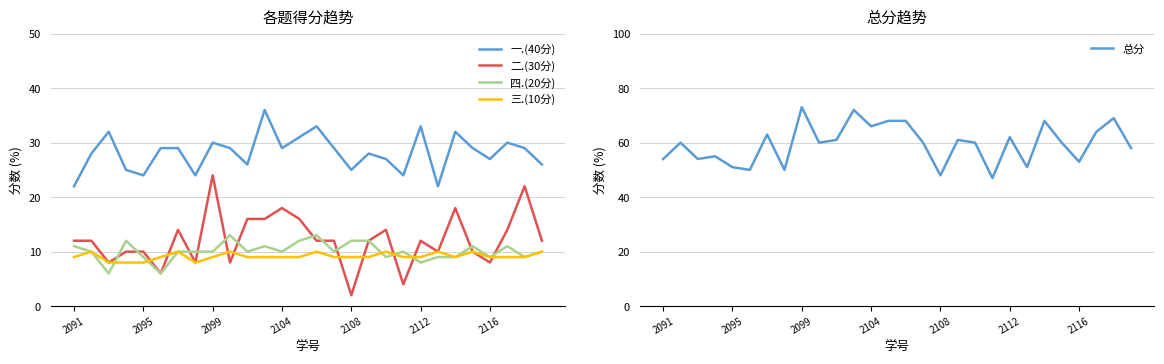

What is the difference between the maximum and second lowest values in the 一.(40分) series?

14